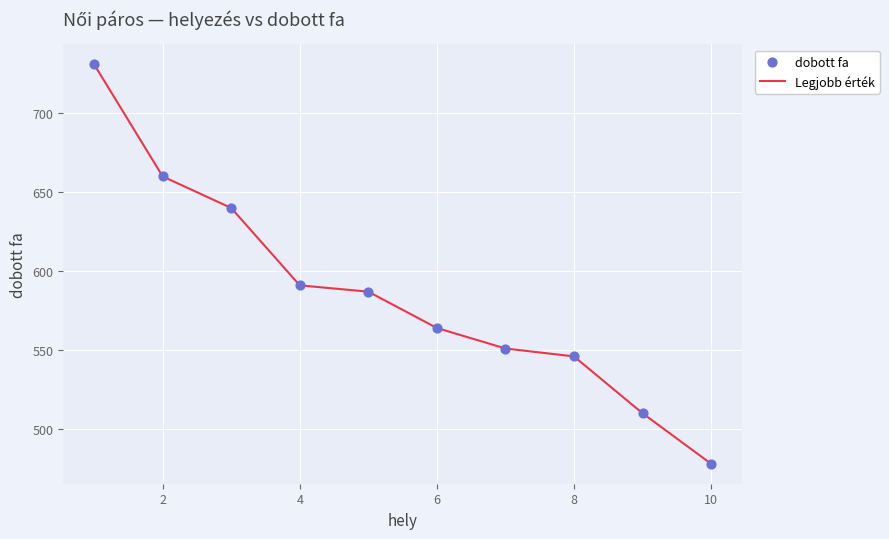

What is the maximum value shown in the chart?

731